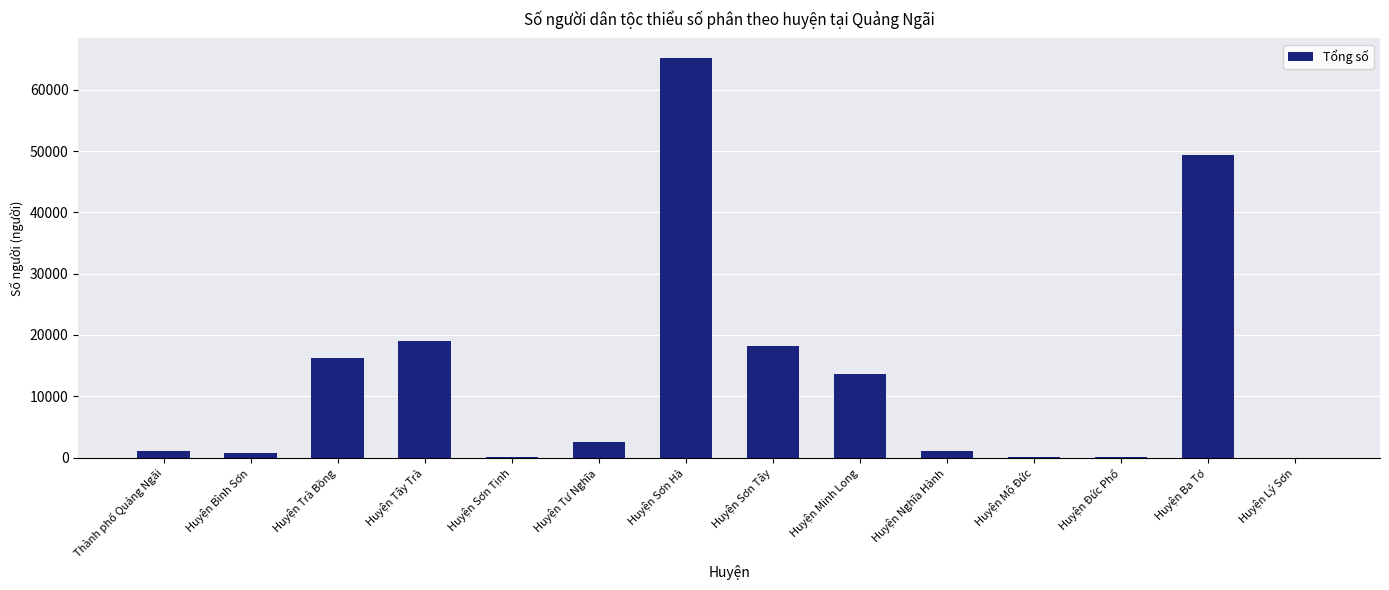

Does the chart contain stacked bars?

No